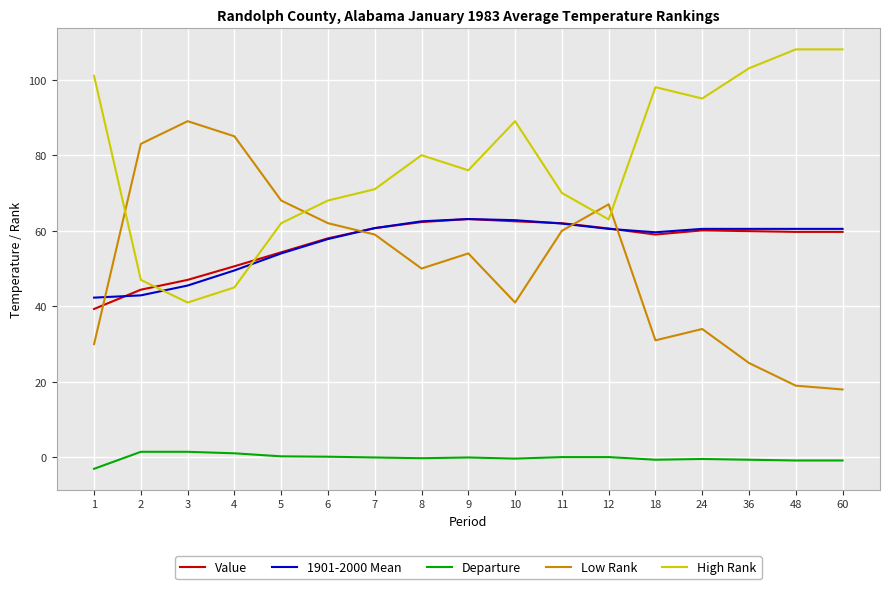

Is the value of 1901-2000 Mean at 9 greater than the value of Low Rank at 11?

Yes